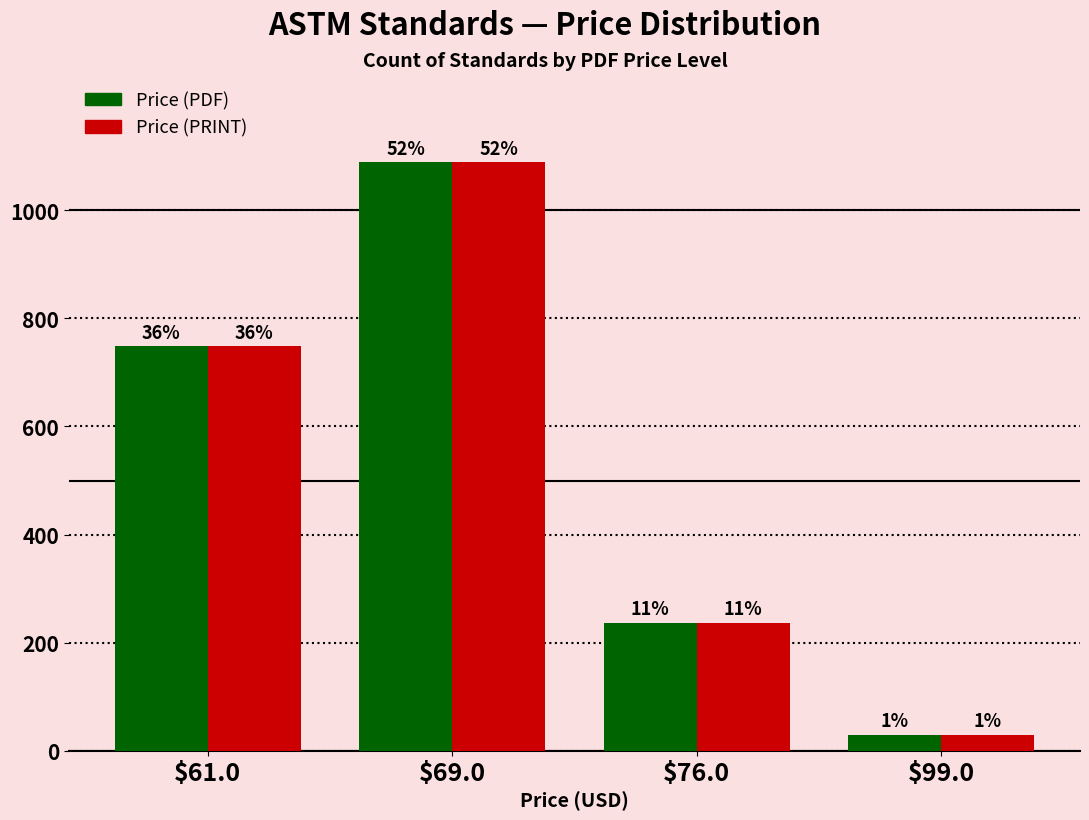

Which has a higher value, $69.0 or $61.0?

$69.0